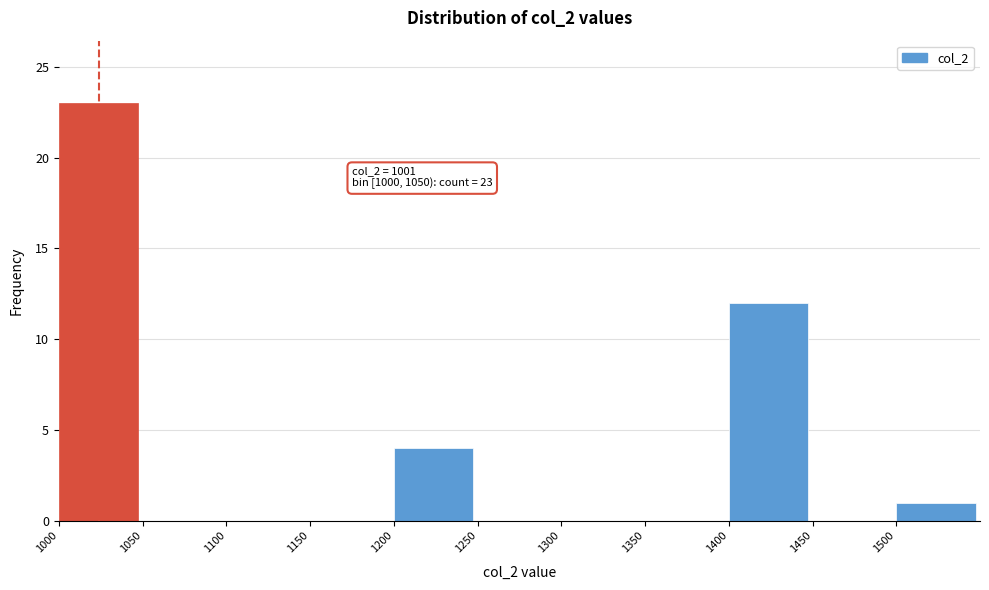

Over which range of the x-axis is the bar tallest?

1000 to 1050